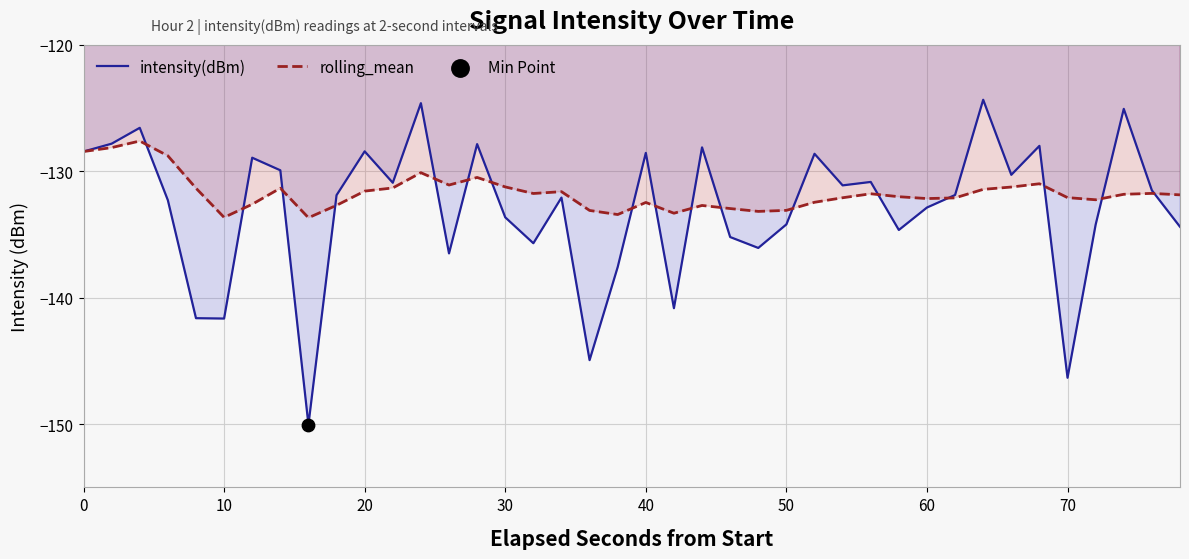

Which series has the largest Y range (max minus min)?

intensity(dBm)